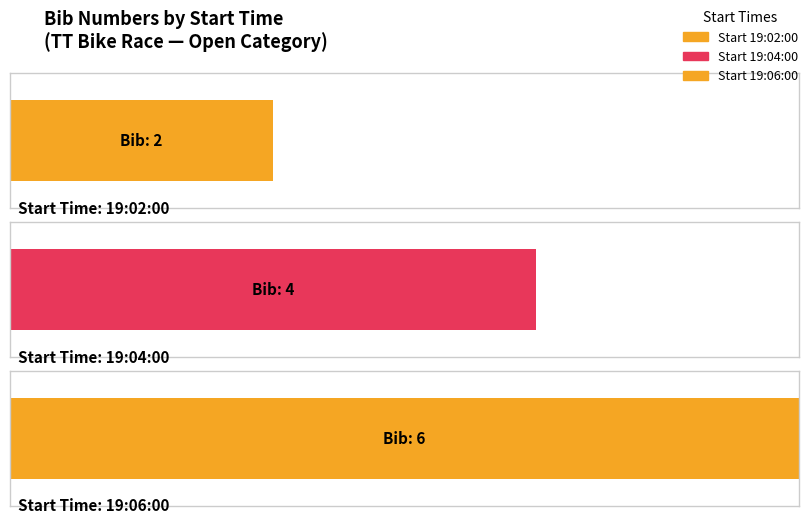

Between 19:02:00 and 19:06:00, which is larger?

19:06:00